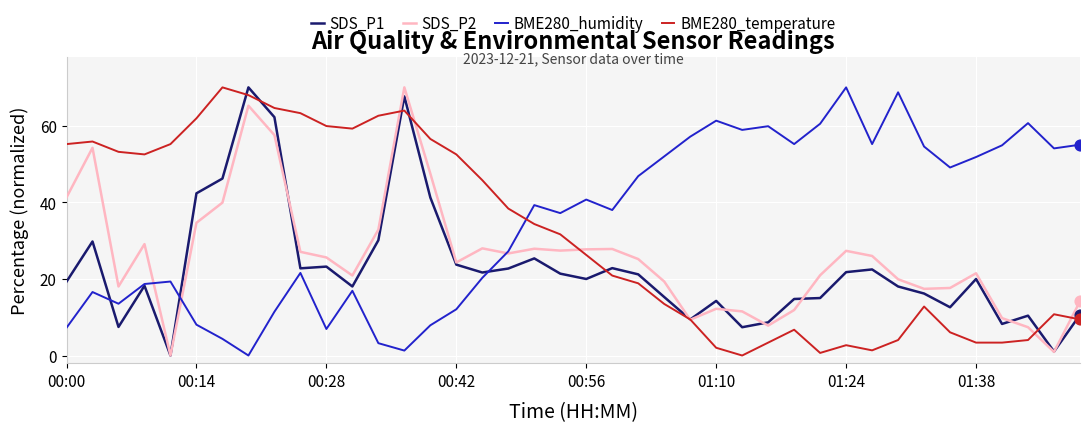

Which series has the largest total across all categories?

BME280_humidity